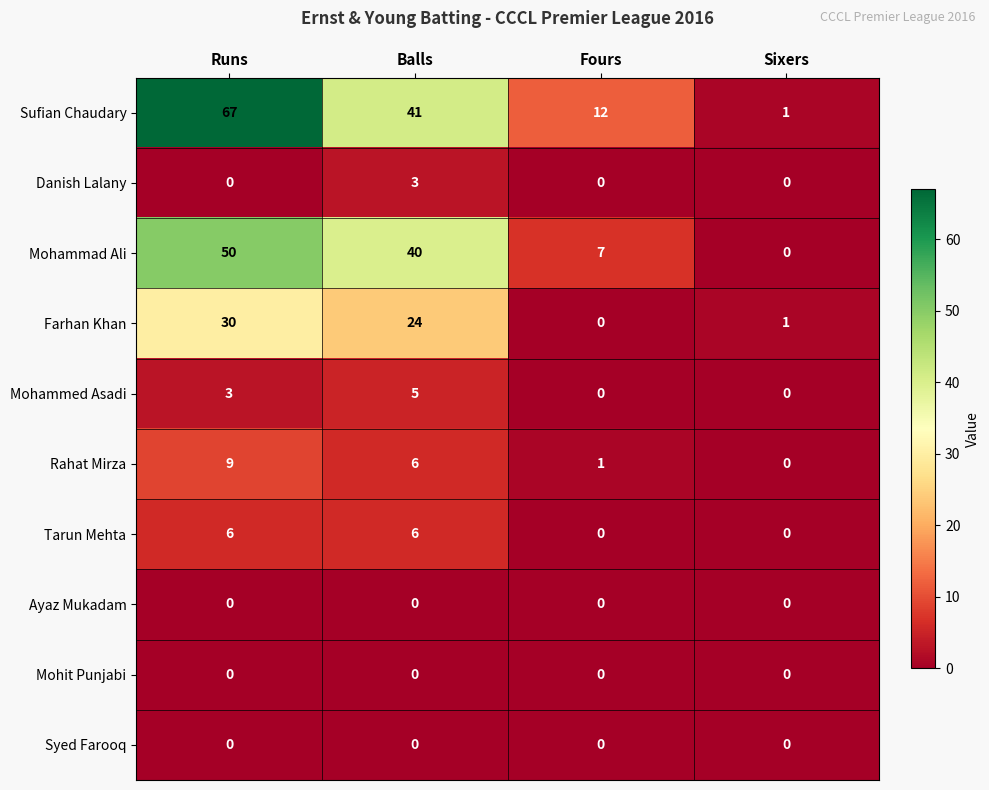

Which series has the widest spread of values?

Sufian Chaudary